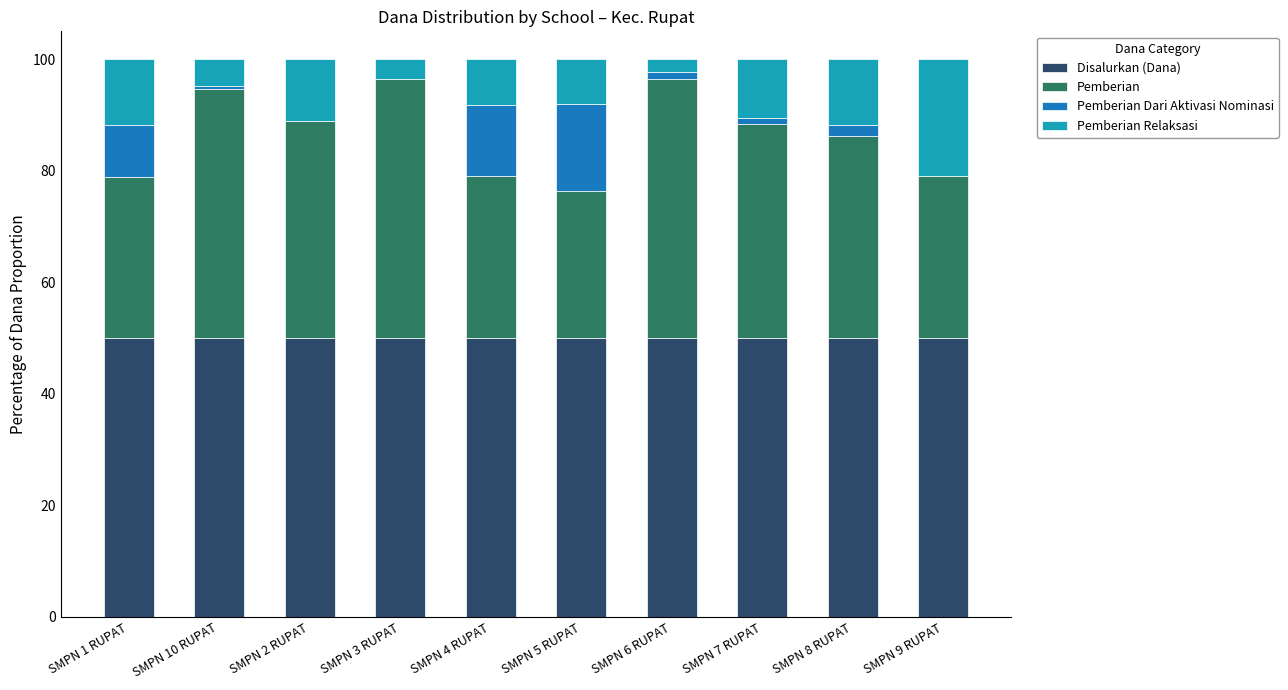

What is the total value across all series at SMPN 5 RUPAT?

100.0